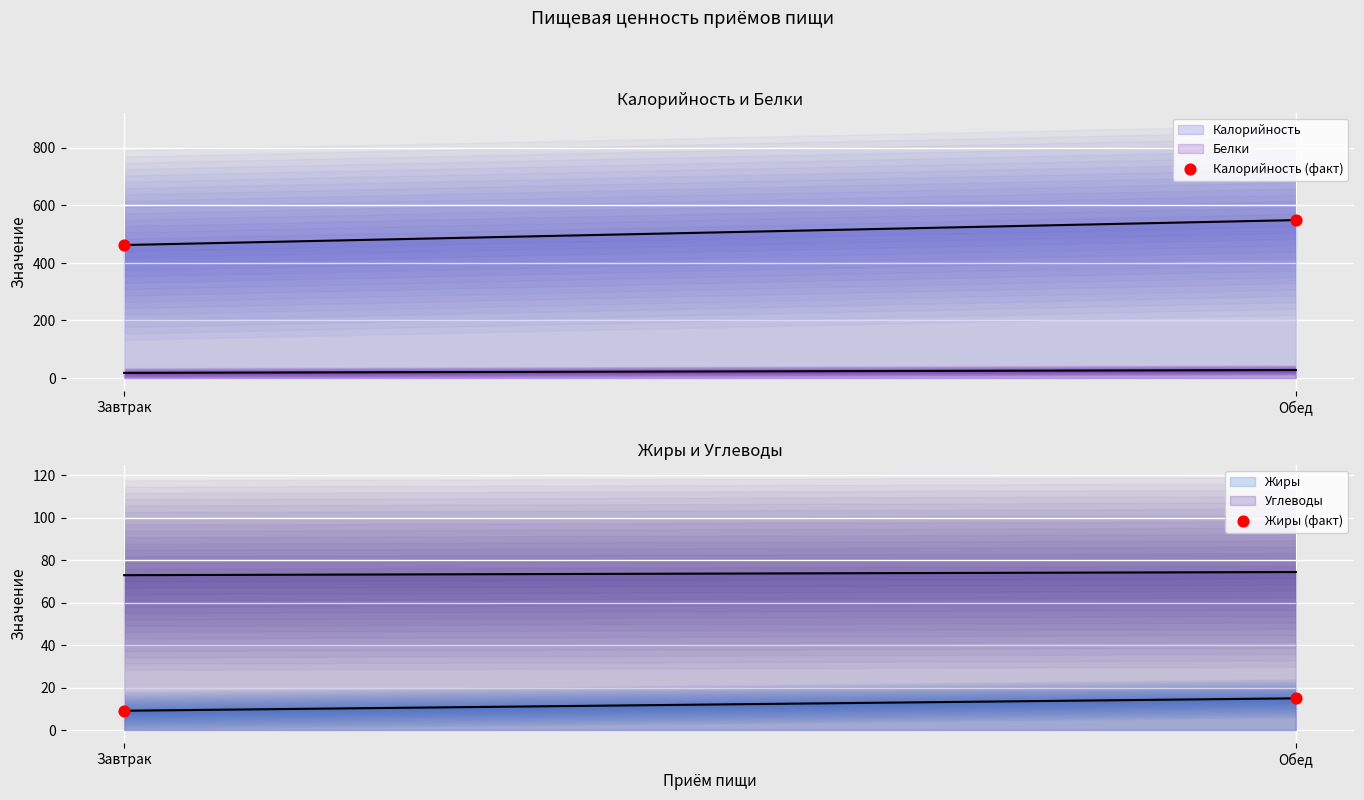

Which series has the largest Y range (max minus min)?

Калорийность (факт)